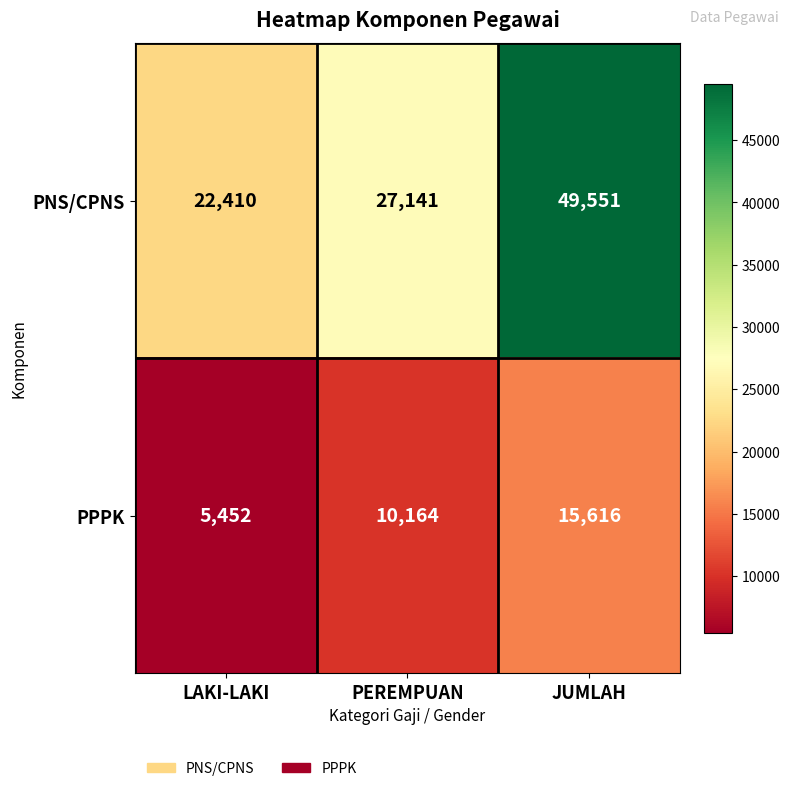

What is the maximum value shown in the chart?

49551